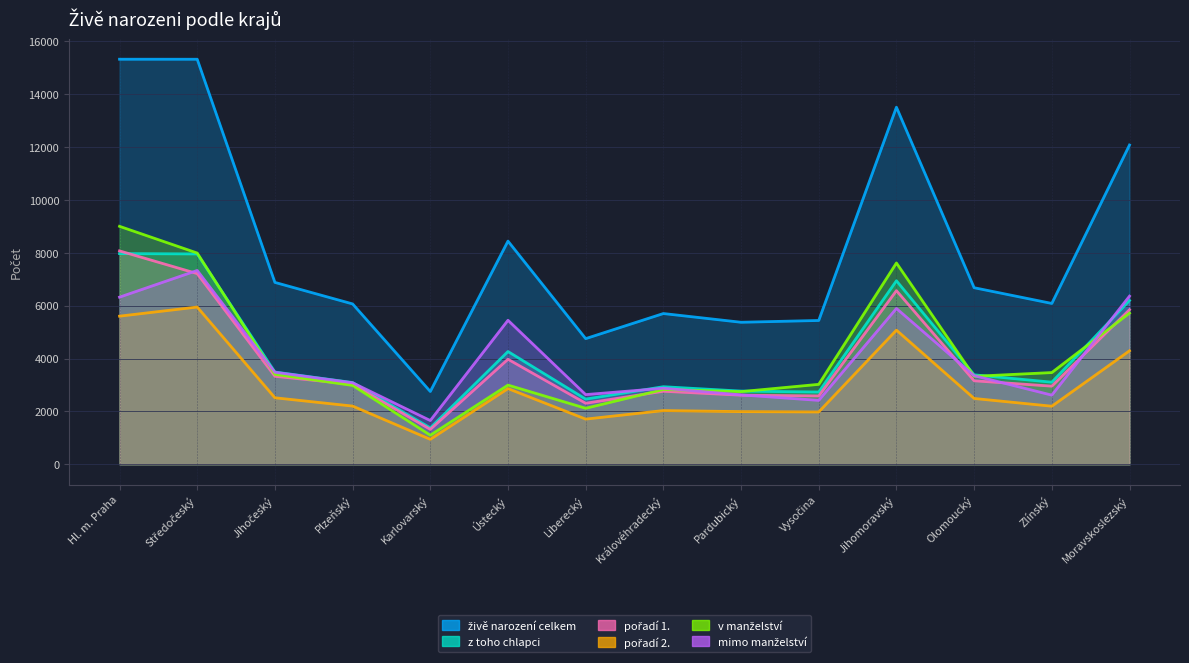

Which has a higher value, Hl. m. Praha or Královéhradecký?

Hl. m. Praha